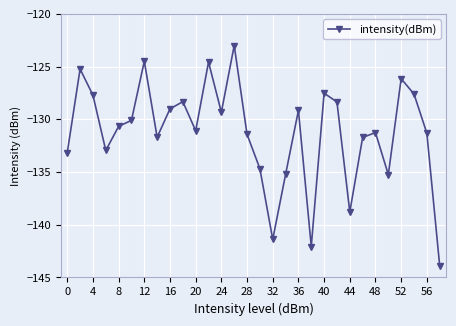

True or false: there are more than 2 points higher than both neighbors.

True